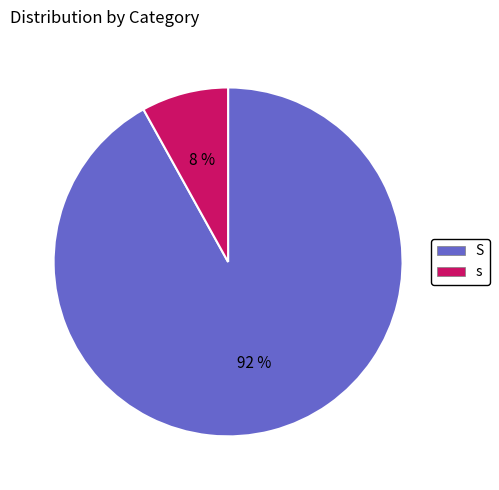

Count the number of slices in the pie.

2